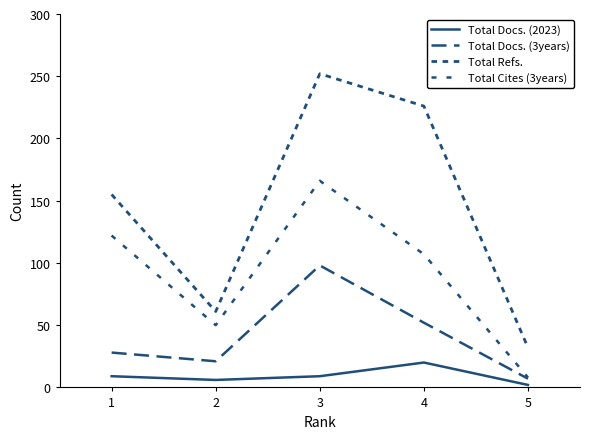

Does the chart have visible grid lines?

No